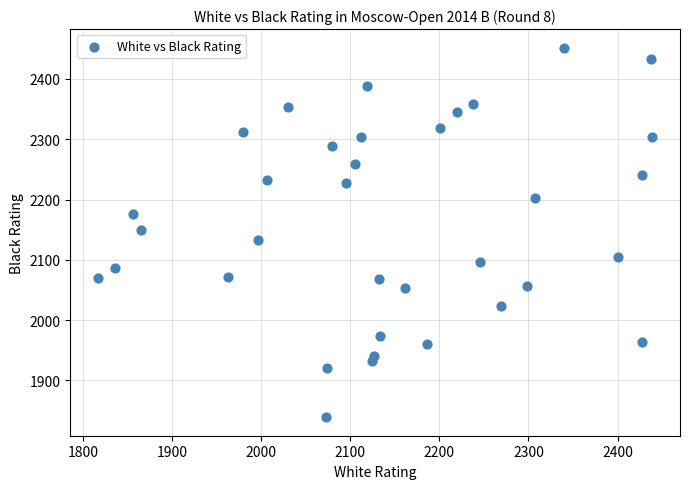

What is the range of Y values (max minus min)?

613